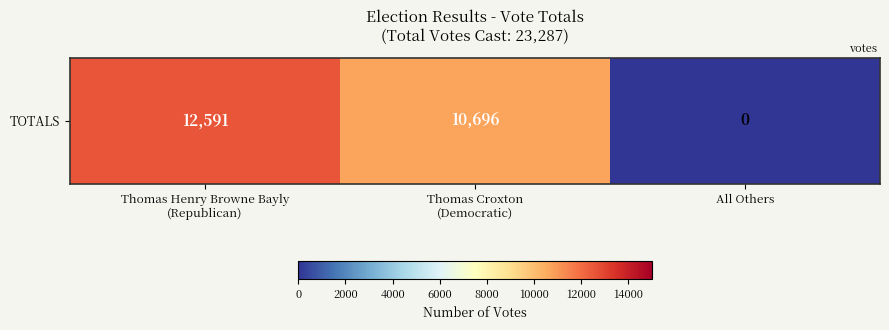

Where is the data nearest to the value 6295?

Thomas Croxton
(Democratic)